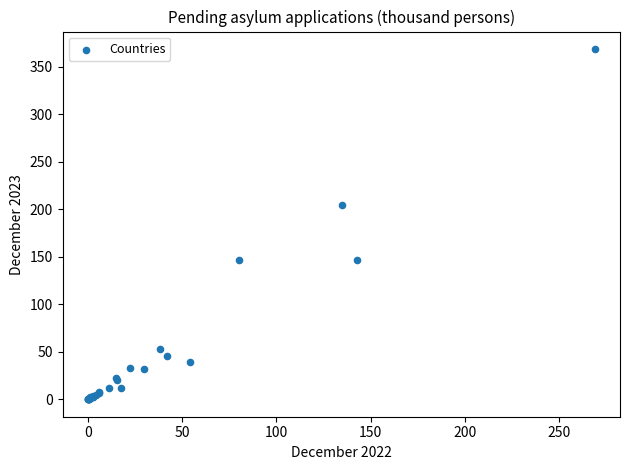

What Y value in the scatter plot is closest to 184?

204.3